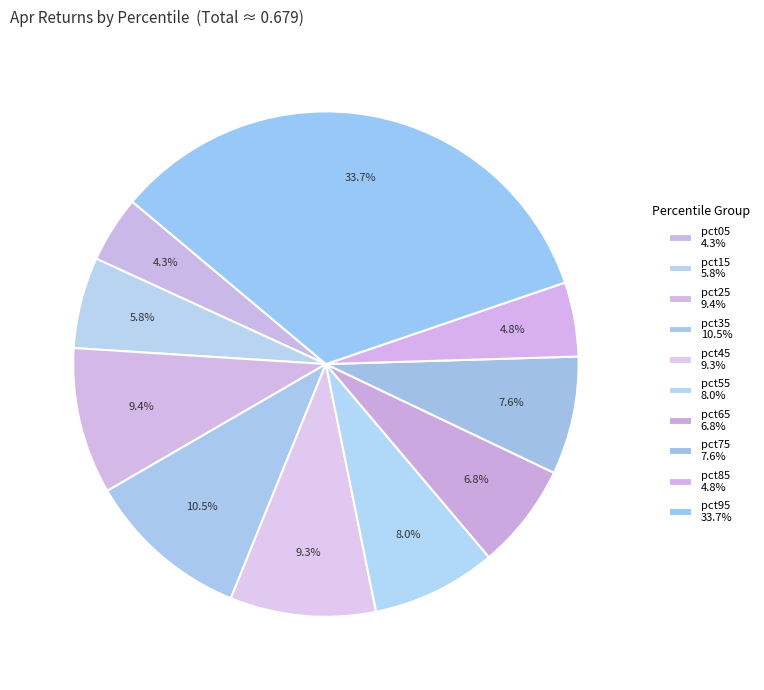

How many slices are in this pie chart?

10